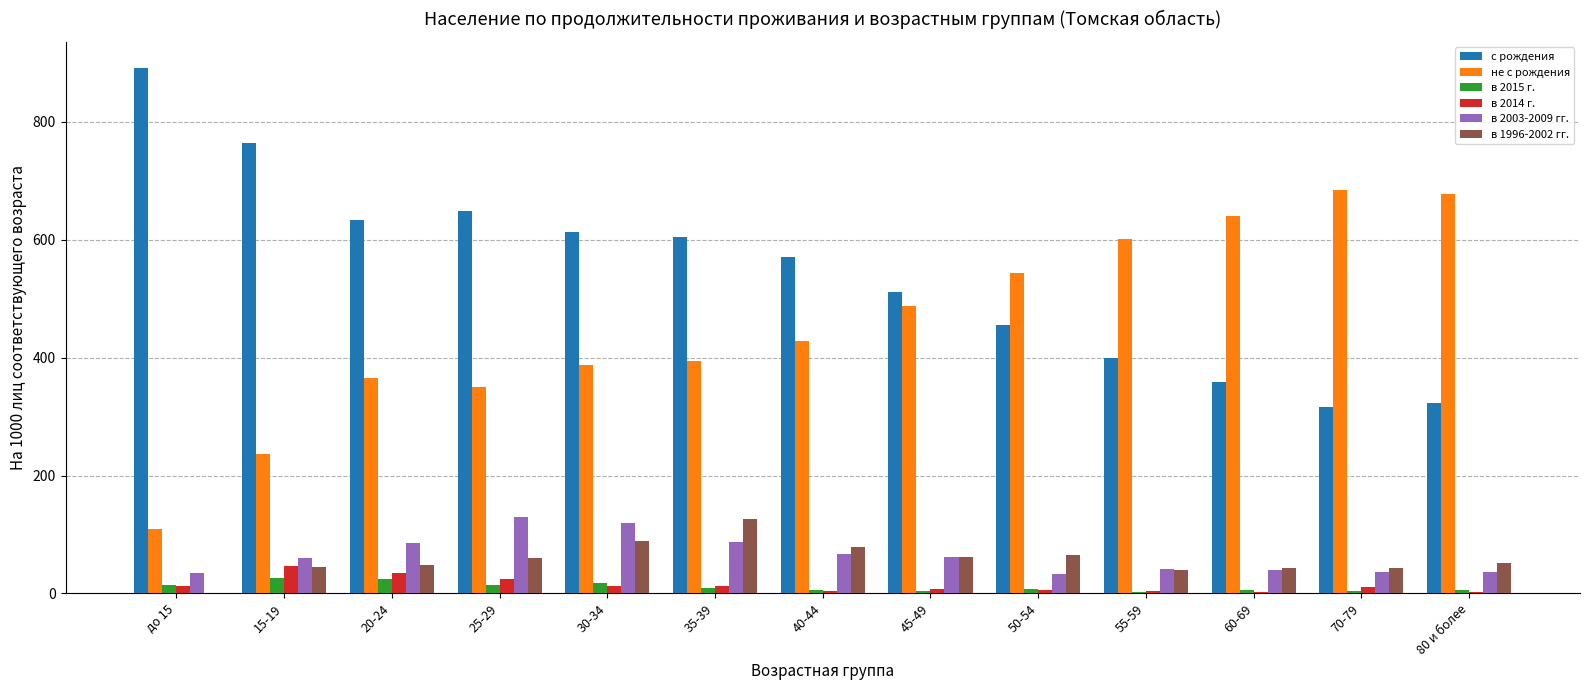

What is the sum of all с рождения values?

7092